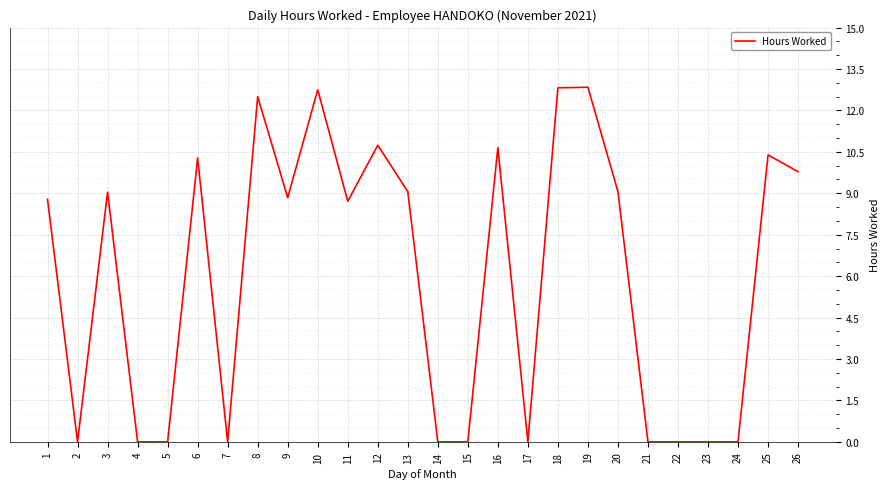

What is the approximate value at 16?

10.7